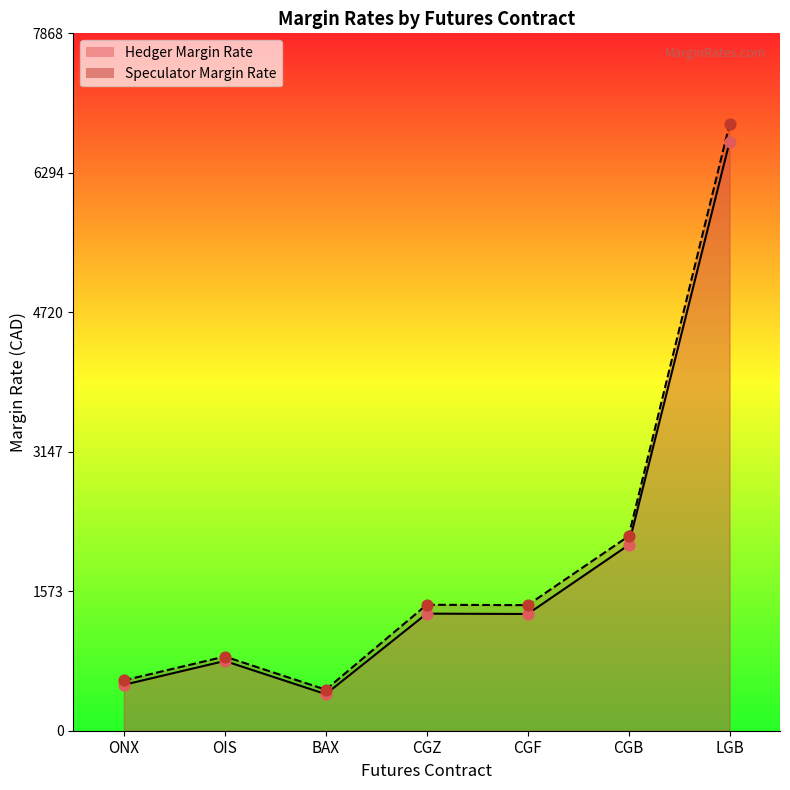

Is the value of Speculator Margin Rate at CGB greater than the value of Hedger Margin Rate at CGF?

Yes